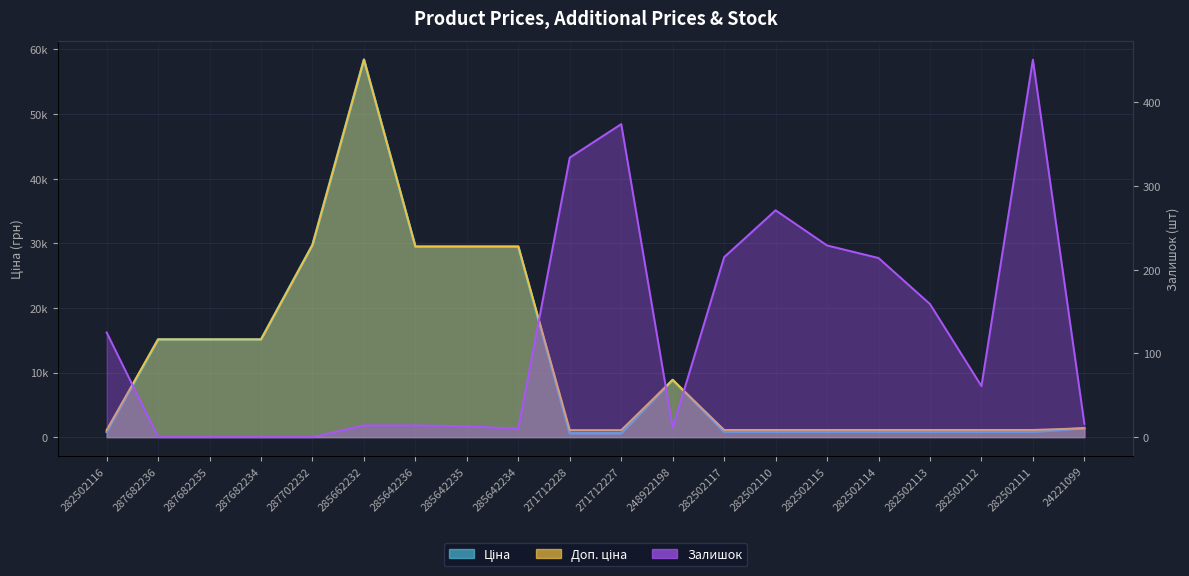

Reading right to left, what are all the values shown in this chart?

Ціна: 1375.4	818.5	818.5	818.5	818.5	818.5	818.5	818.5	8856.7	589.9	589.9	29491.5	29491.5	29491.5	58426.5	29747.2	15120.0	15120.0	15120.0	818.5
Доп. ціна: 1375.0	1109.2	1109.2	1109.2	1109.2	1109.2	1109.2	1109.2	8856.7	1081.7	1081.7	29491.5	29491.5	29491.5	58426.5	29747.2	15120.0	15120.0	15120.0	1109.2
Залишок: 16.0	451.0	61.0	159.0	214.0	229.0	271.0	215.0	11.0	374.0	334.0	10.0	13.0	14.0	14.0	0.0	0.0	0.0	0.0	125.0